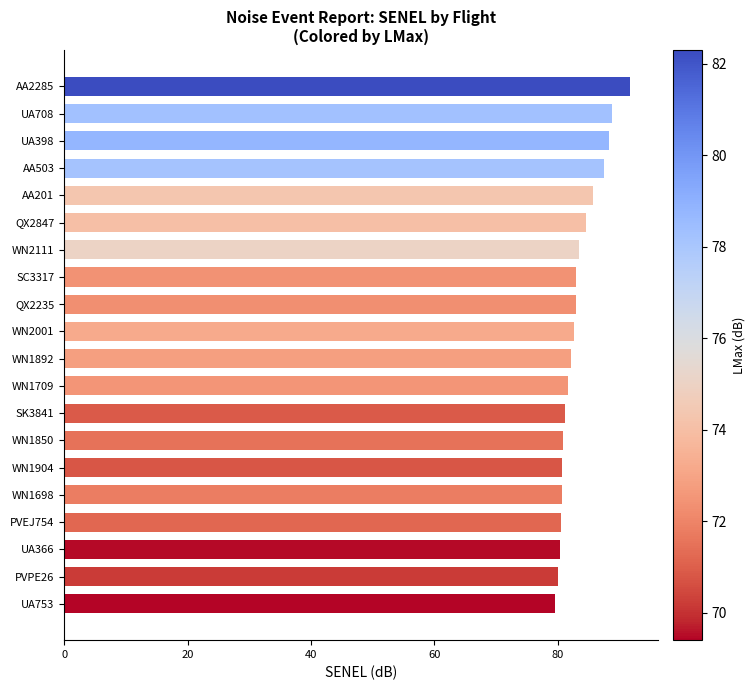

What is the change in value from SC3317 to UA708?

+5.9